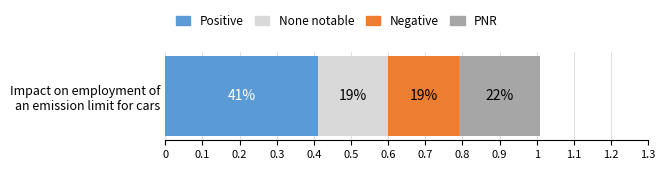

What are all the series names shown in the legend?

Positive, None notable, Negative, PNR